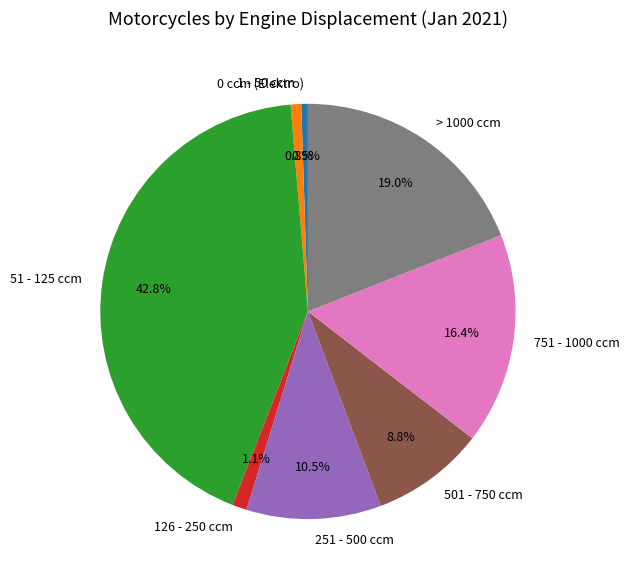

Is the sum of 501 - 750 ccm and > 1000 ccm greater than half?

No